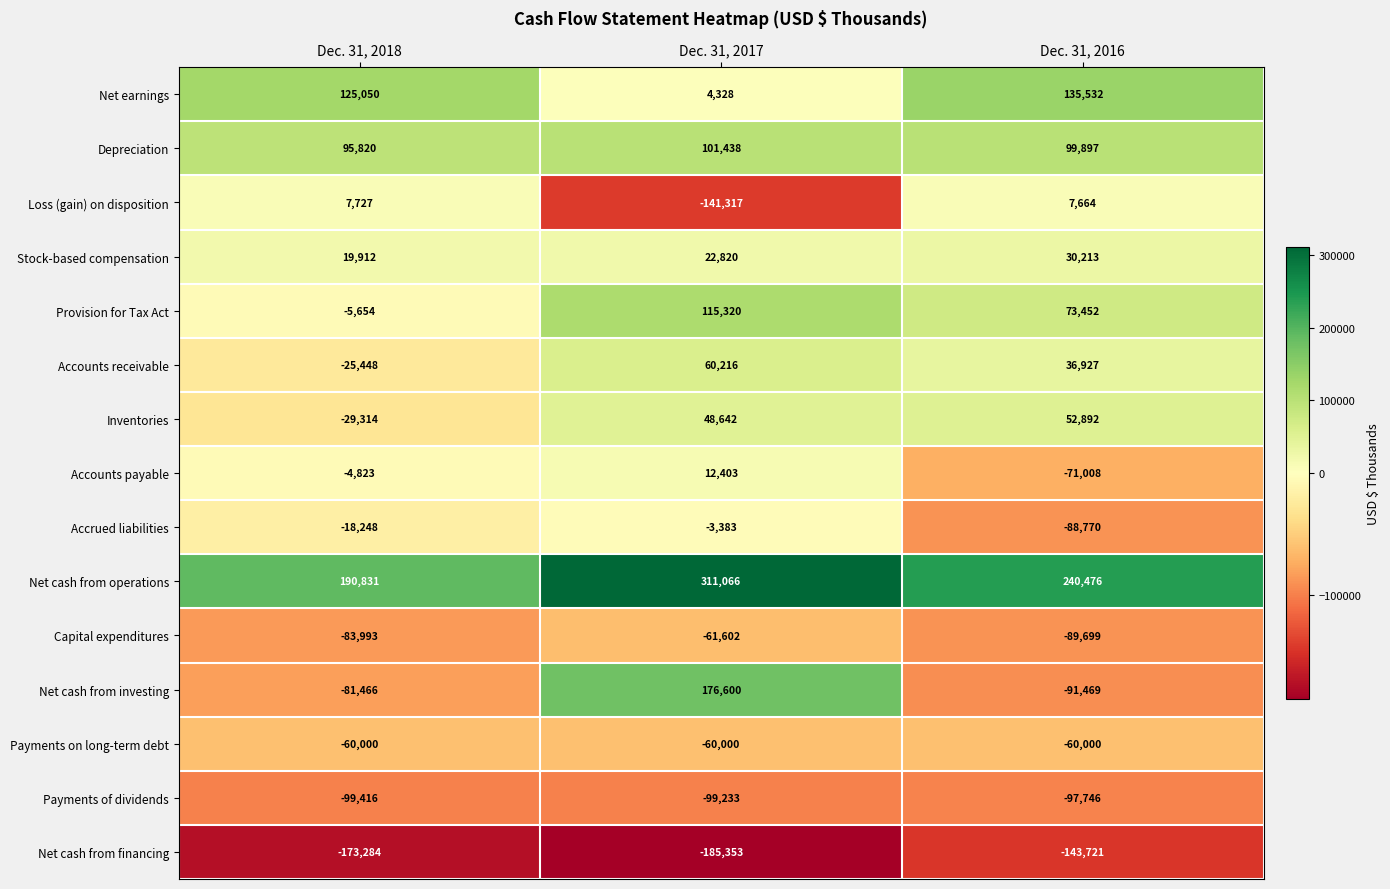

At which category is the sum across all series the highest?

Dec. 31, 2017